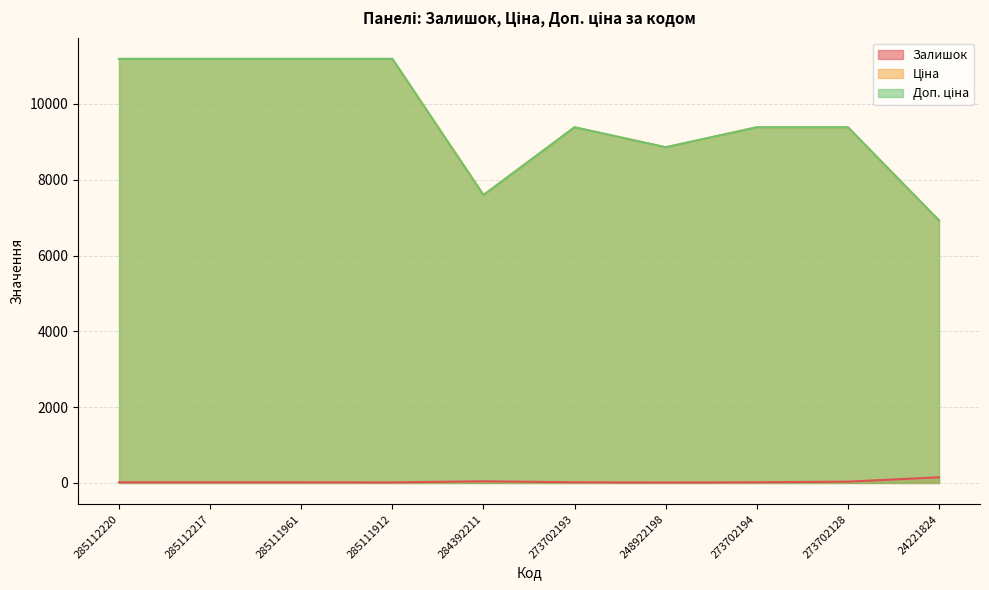

What is the total value across all series at 285112217?

22393.3